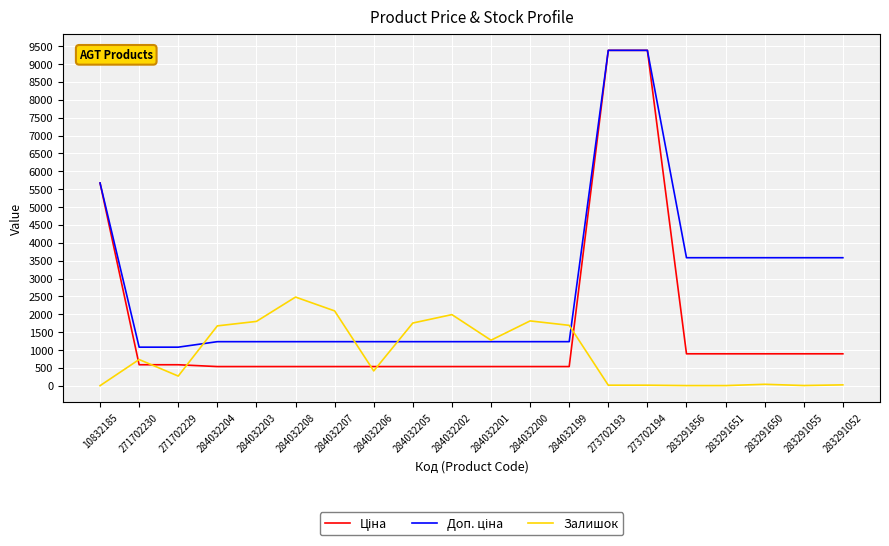

Where is the first local minimum for Залишок?

271702229